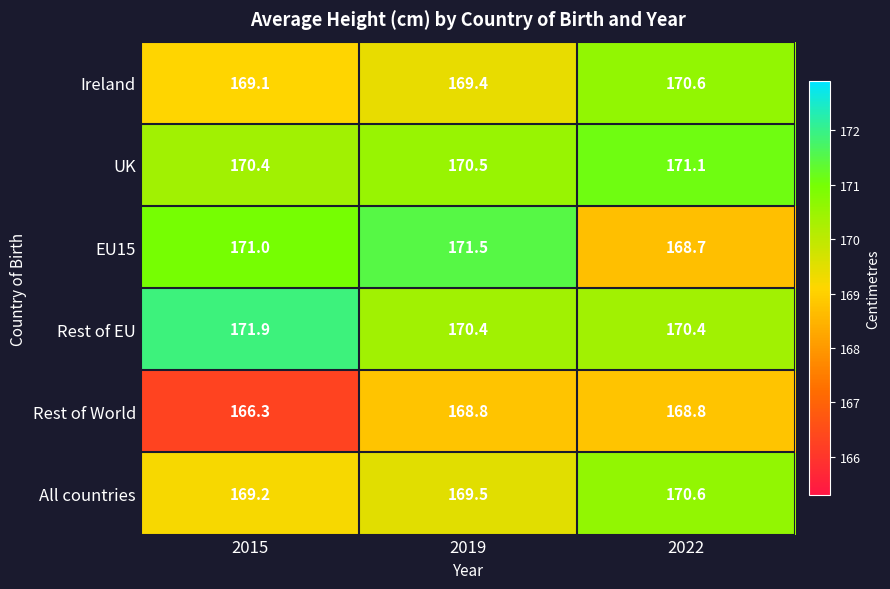

Which series has the largest range (max minus min)?

EU15